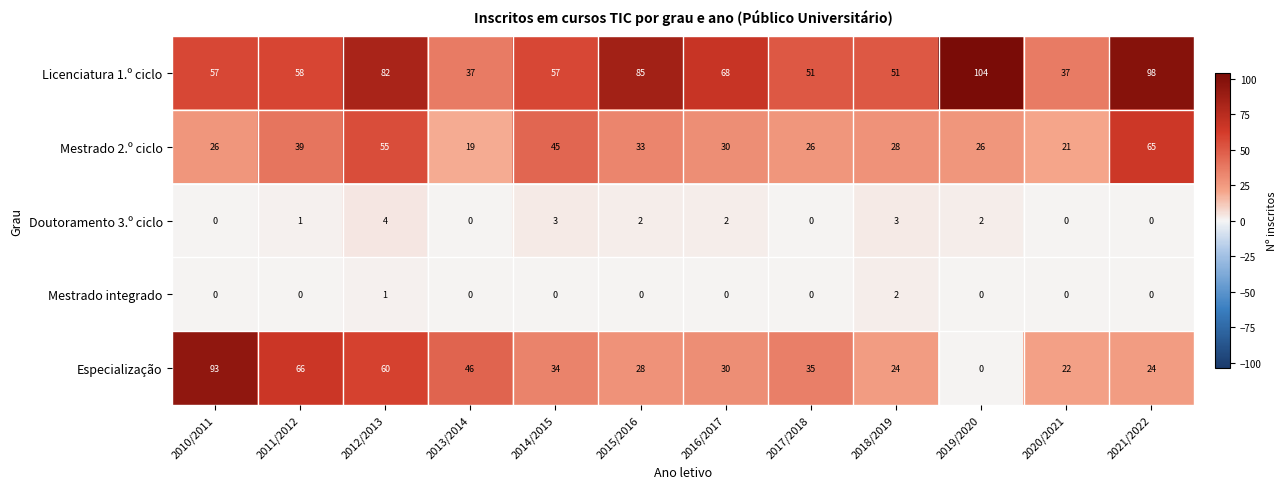

Rank the series at 2014/2015 from lowest to highest value.

Mestrado integrado, Doutoramento 3.º ciclo, Especialização, Mestrado 2.º ciclo, Licenciatura 1.º ciclo